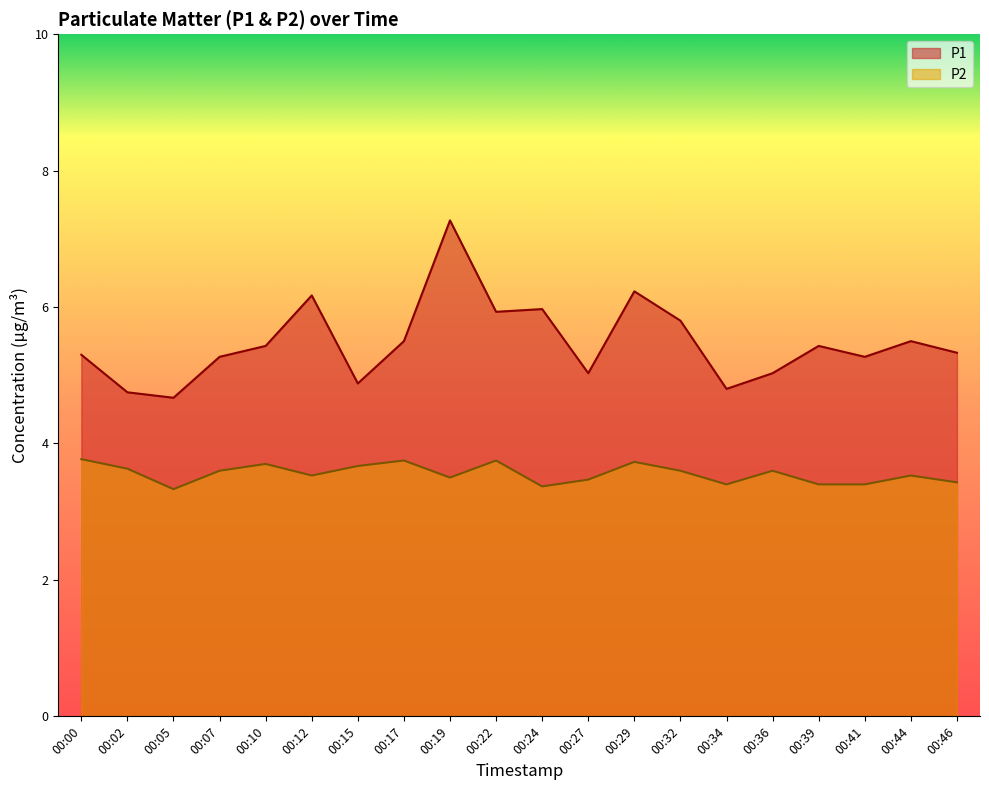

How many values in the P1 series exceed 5?

16